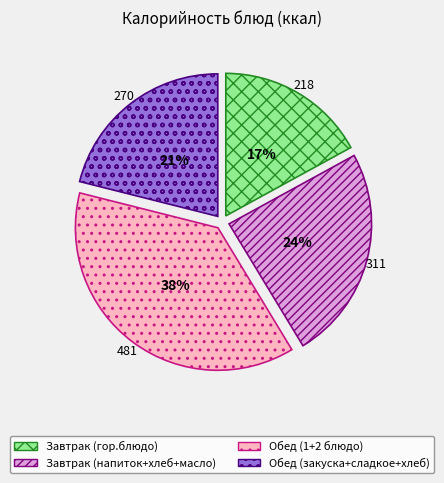

What is the smallest slice in the pie chart?

Завтрак (гор.блюдо)